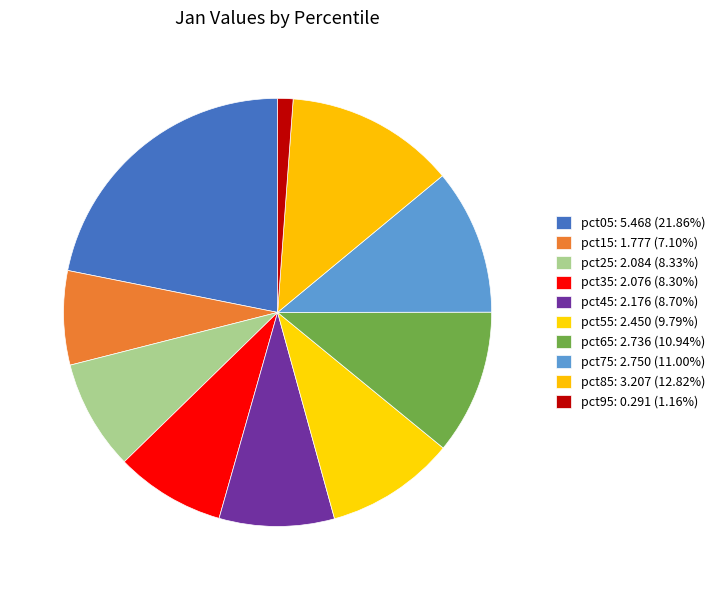

How many slices are in this pie chart?

10